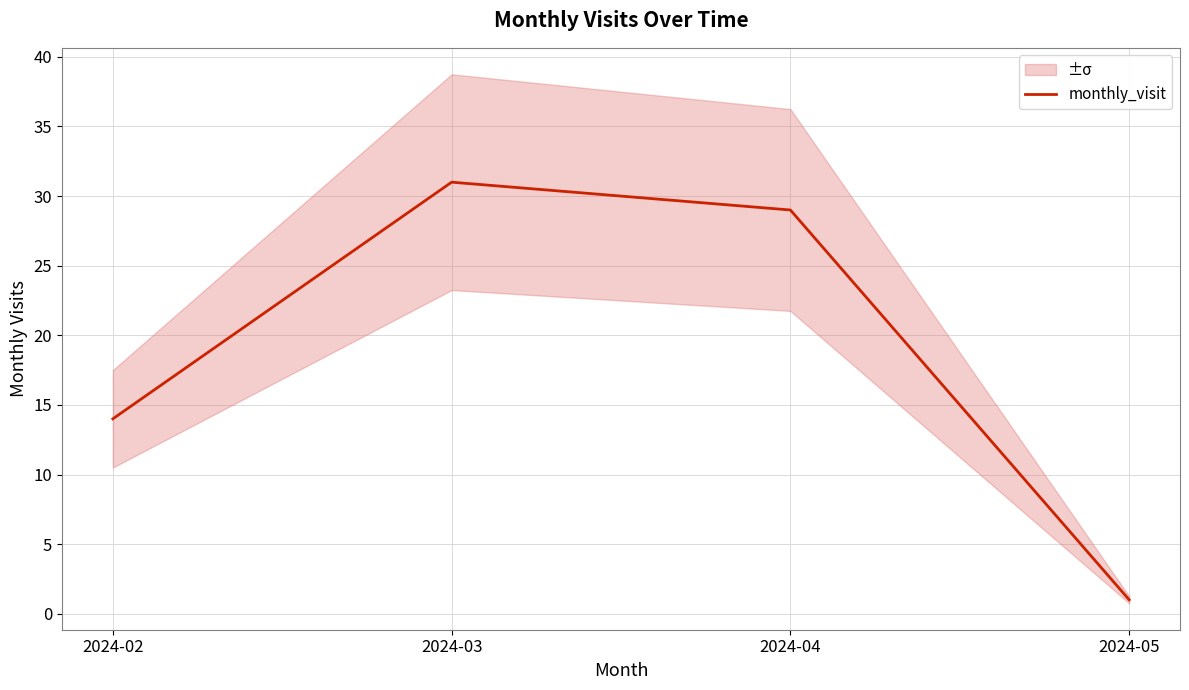

What is the maximum value shown in the chart?

31